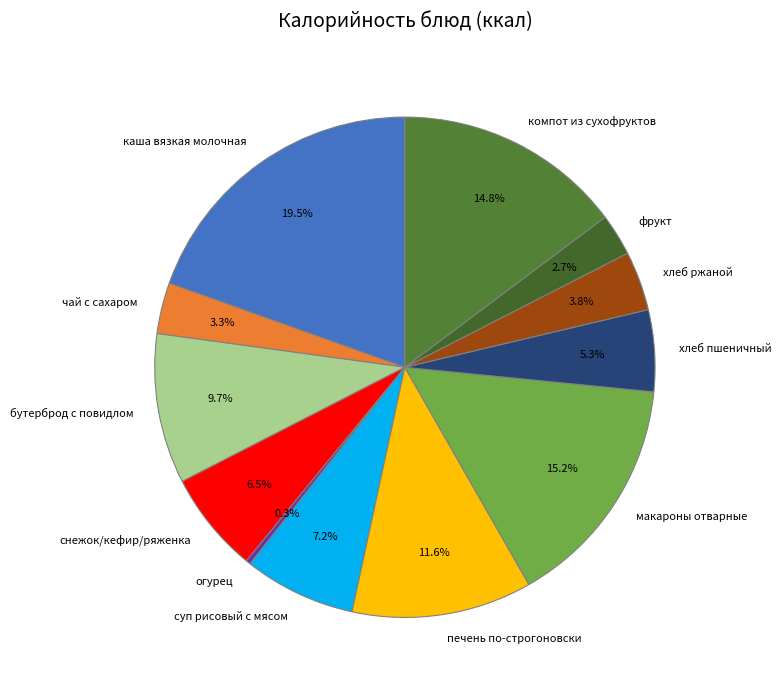

To the nearest percent, what percentage of the pie is хлеб ржаной?

4%